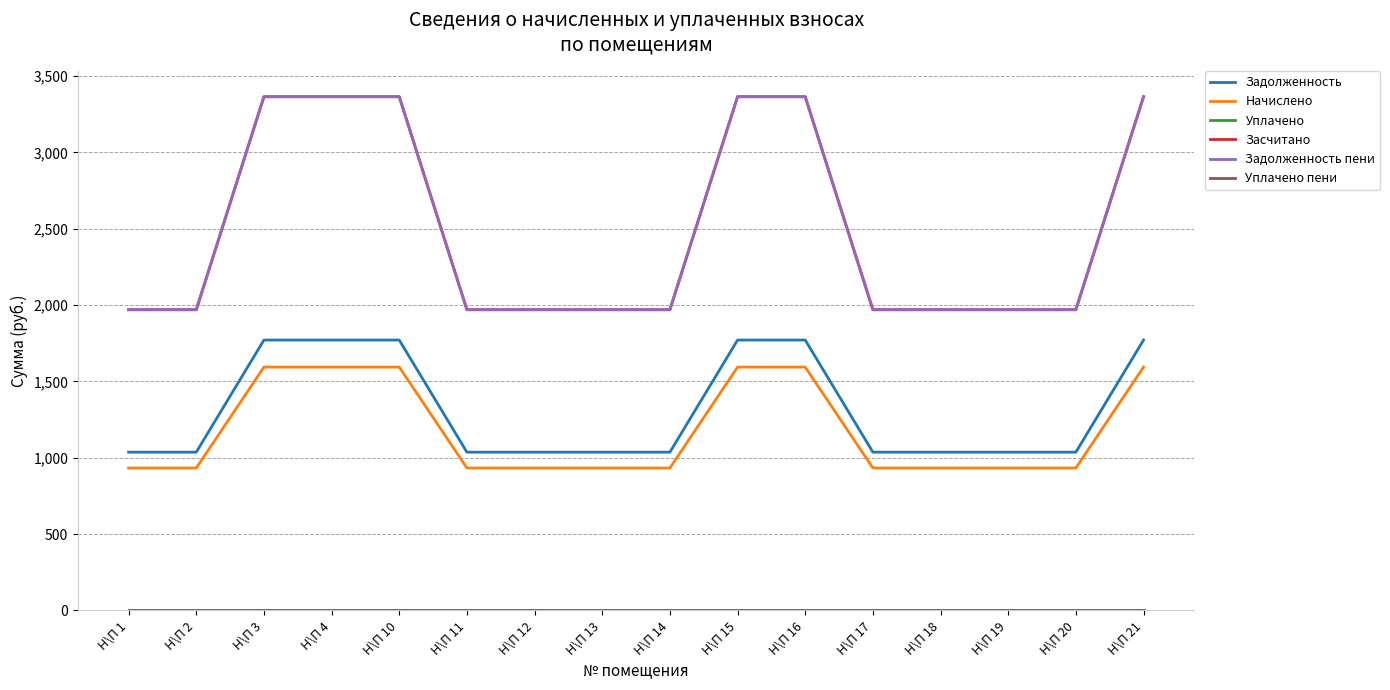

What is the difference between the maximum and minimum values in the Начислено series?

661.0